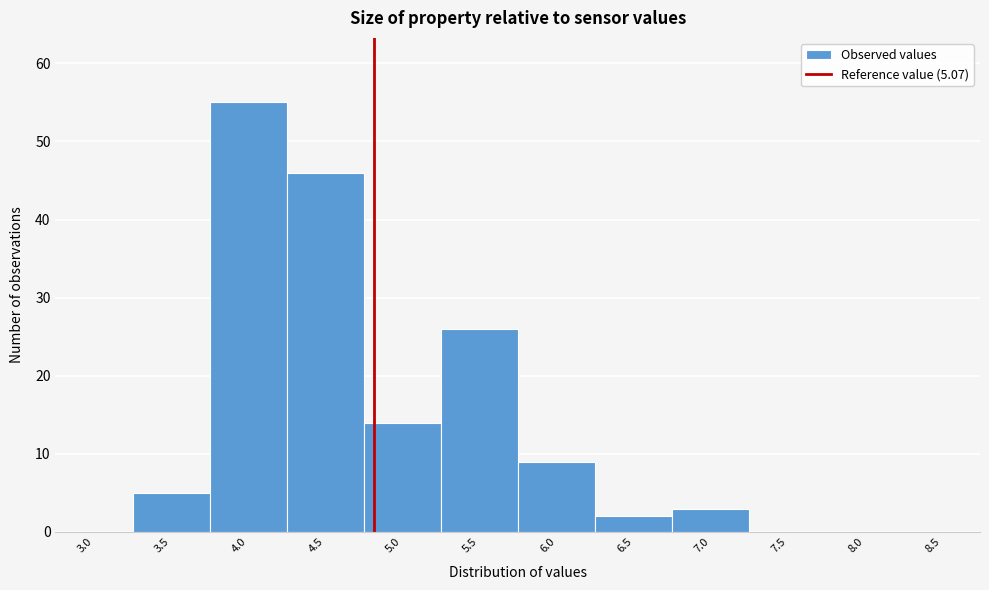

Reading right to left, extract all data points from this chart.

8.5=0	8.0=0	7.5=0	7.0=3	6.5=2	6.0=9	5.5=26	5.0=14	4.5=46	4.0=55	3.5=5	3.0=0